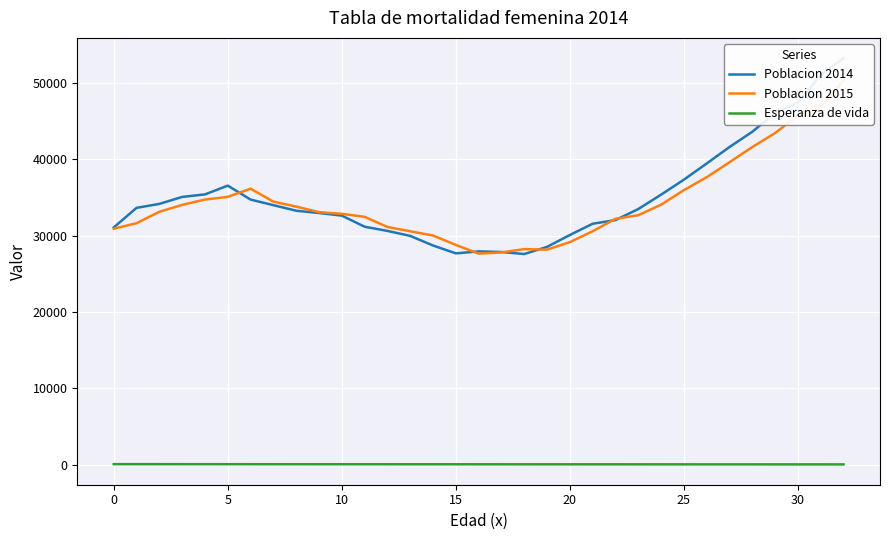

How many values in the Esperanza de vida series are below 71?

16